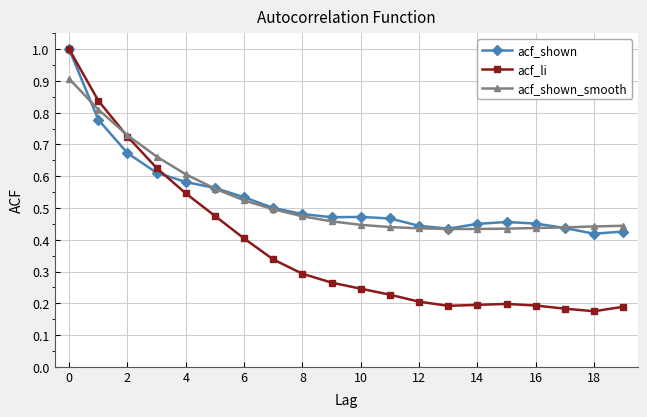

What are all the series names shown in the legend?

acf_shown, acf_li, acf_shown_smooth